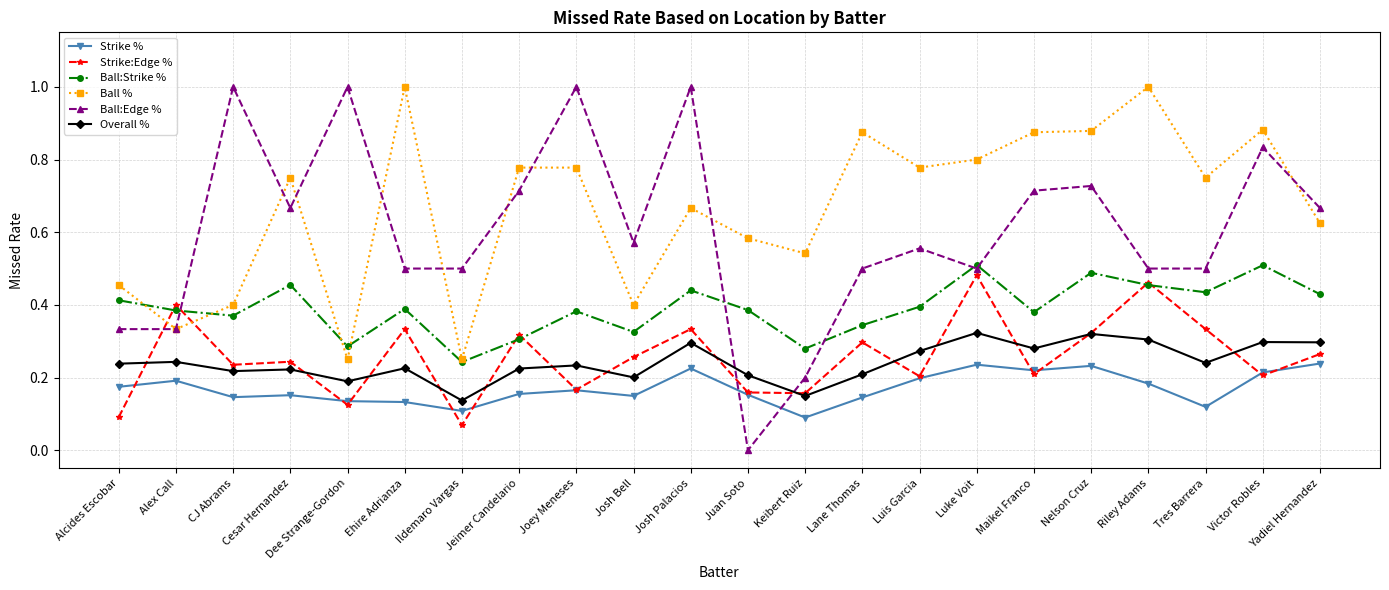

What is the total value across all series at Cesar Hernandez?

2.5